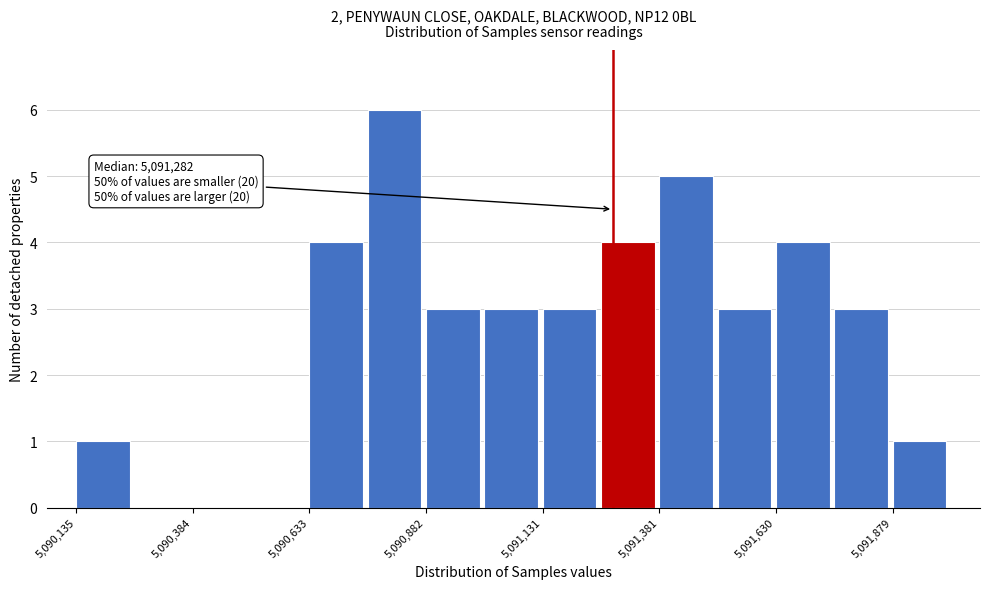

Read against the x-axis, roughly where is the centre of the tallest bar?

5090800